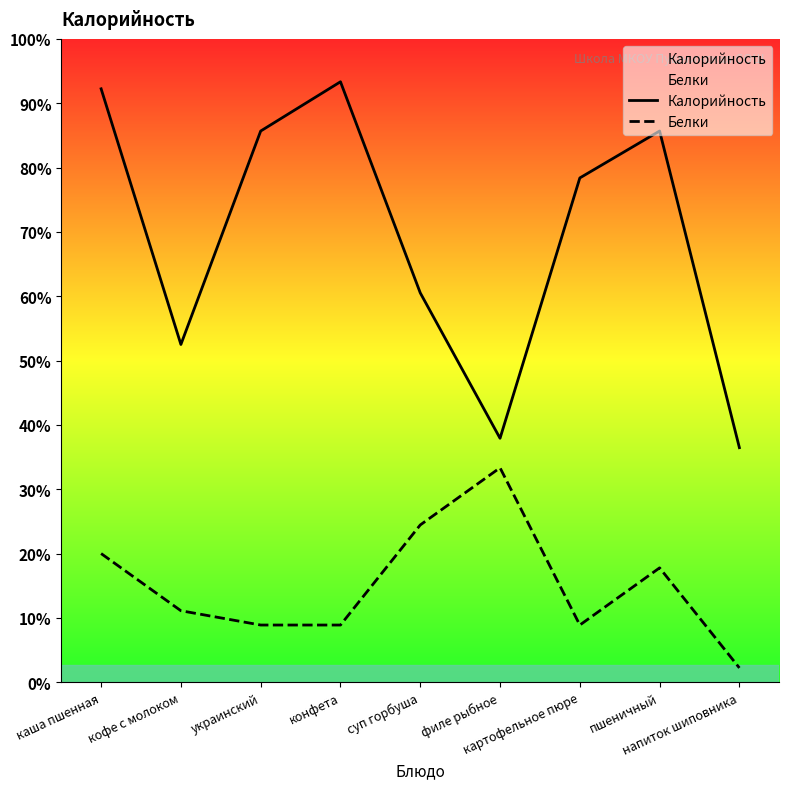

True or false: Калорийность and Белки cross at least once.

False